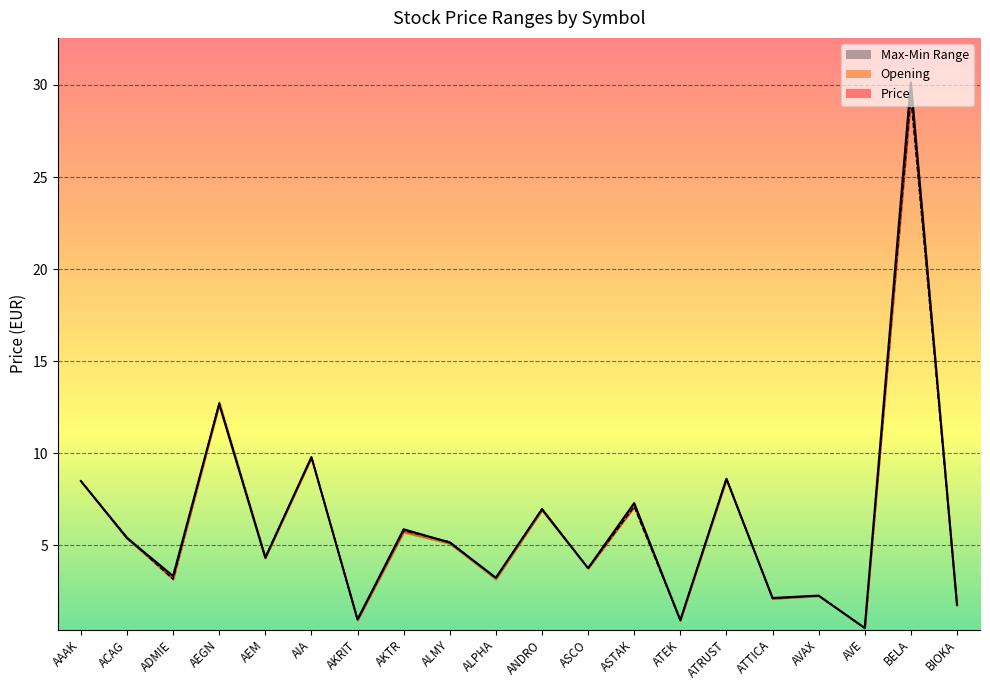

Reading left to right, what are all the values shown in this chart?

Price: AAAK=8.5	ACAG=5.4	ADMIE=3.3	AEGN=12.7	AEM=4.3	AIA=9.8	AKRIT=1.0	AKTR=5.9	ALMY=5.2	ALPHA=3.3	ANDRO=7.0	ASCO=3.8	ASTAK=7.3	ATEK=0.9	ATRUST=8.6	ATTICA=2.1	AVAX=2.3	AVE=0.5	BELA=30.1	BIOKA=1.8
Opening: AAAK=8.5	ACAG=5.4	ADMIE=3.2	AEGN=12.7	AEM=4.4	AIA=9.8	AKRIT=0.9	AKTR=5.8	ALMY=5.2	ALPHA=3.2	ANDRO=7.0	ASCO=3.8	ASTAK=7.1	ATEK=0.9	ATRUST=8.6	ATTICA=2.1	AVAX=2.3	AVE=0.5	BELA=29.3	BIOKA=1.8